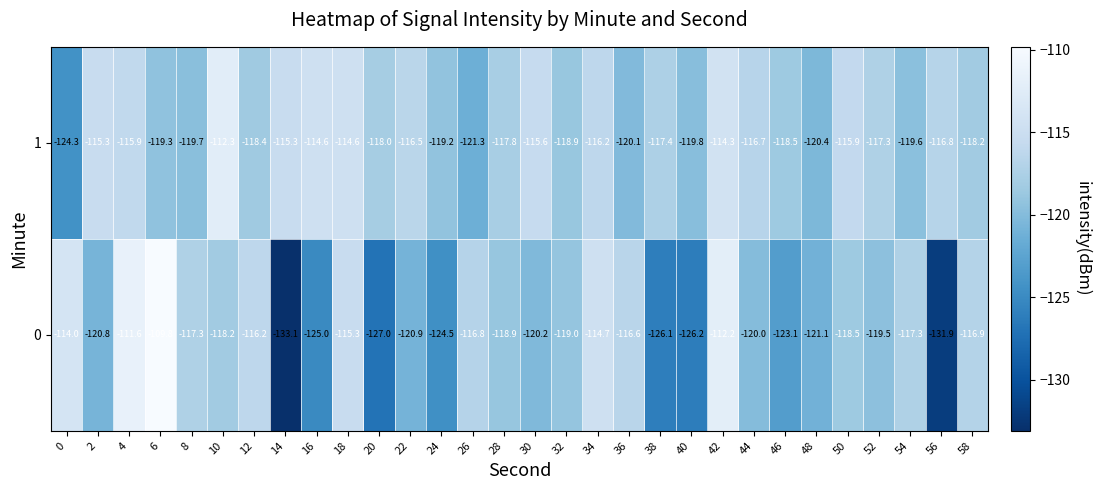

What is the total value across all series at 12?

-234.6